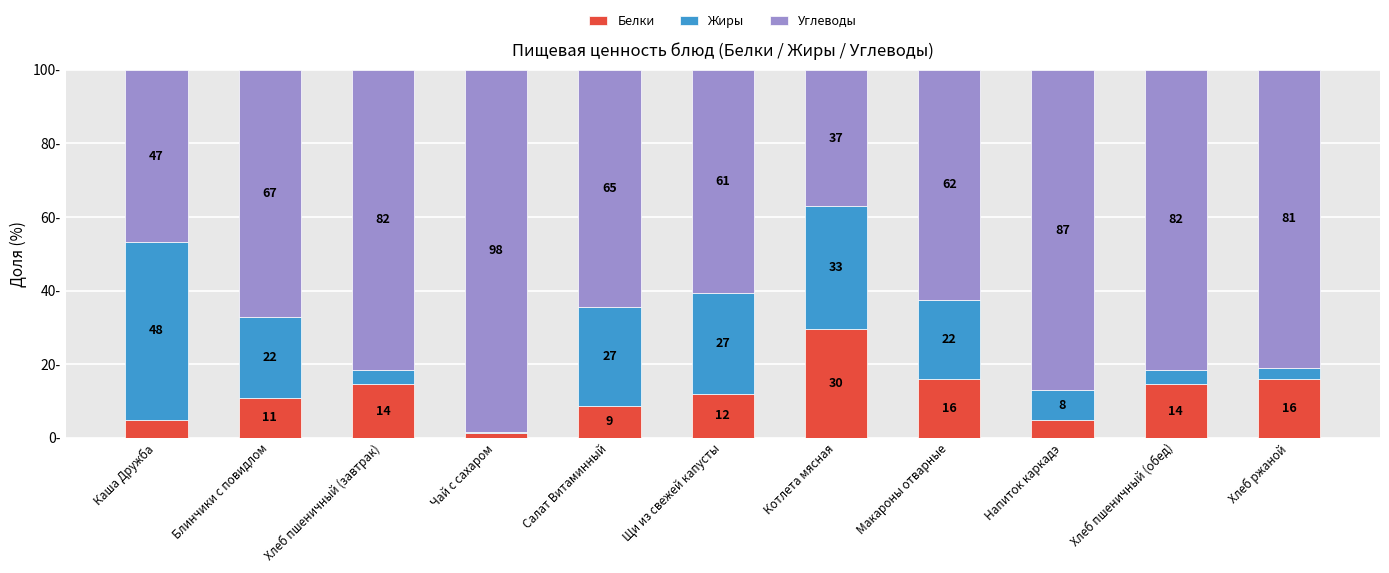

What is the total value across all series at Хлеб ржаной?

100.0